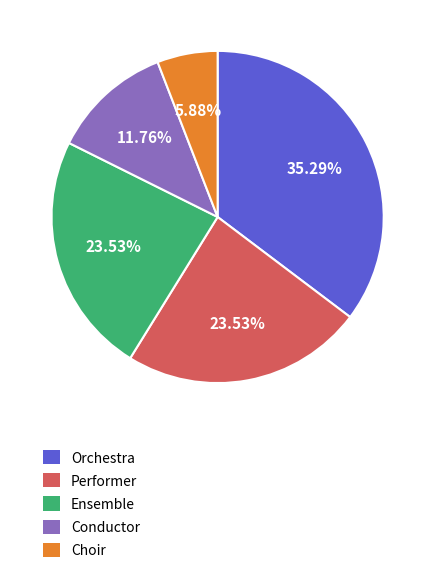

What is the total percentage of Ensemble and Conductor?

35.3%